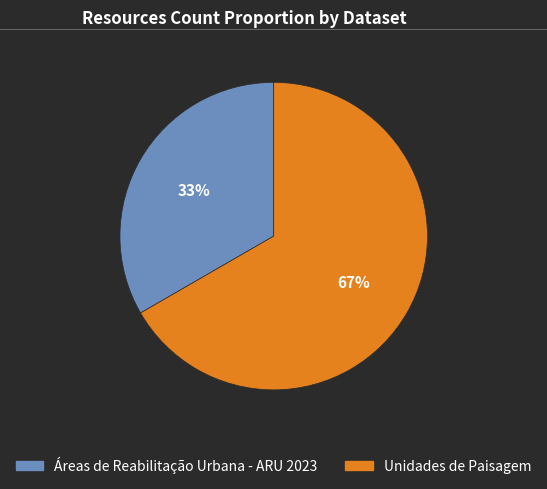

Which category has the biggest portion of the pie?

Unidades de Paisagem